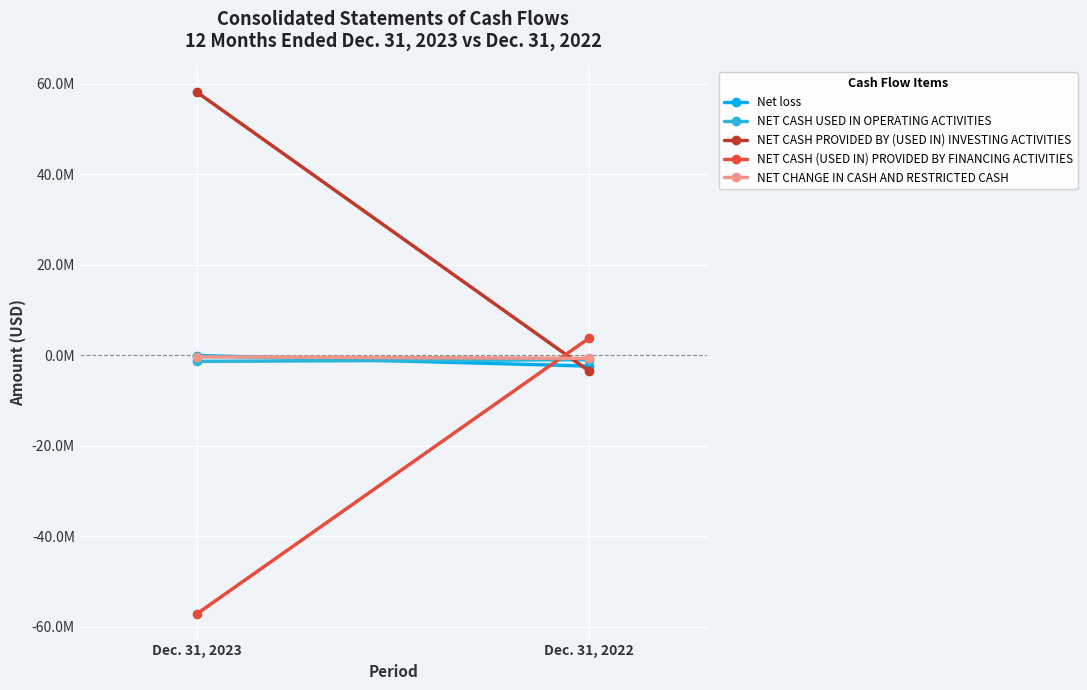

The NET CASH (USED IN) PROVIDED BY FINANCING ACTIVITIES series shows 5635899 at Dec. 31, 2022. True or false?

False